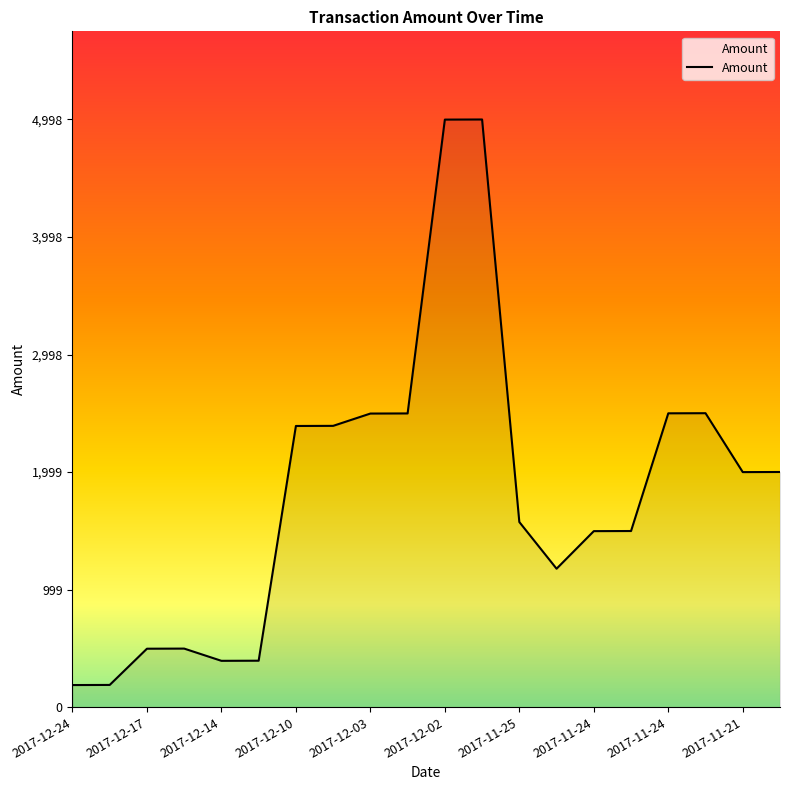

What is the minimum value shown in the chart?

188.0